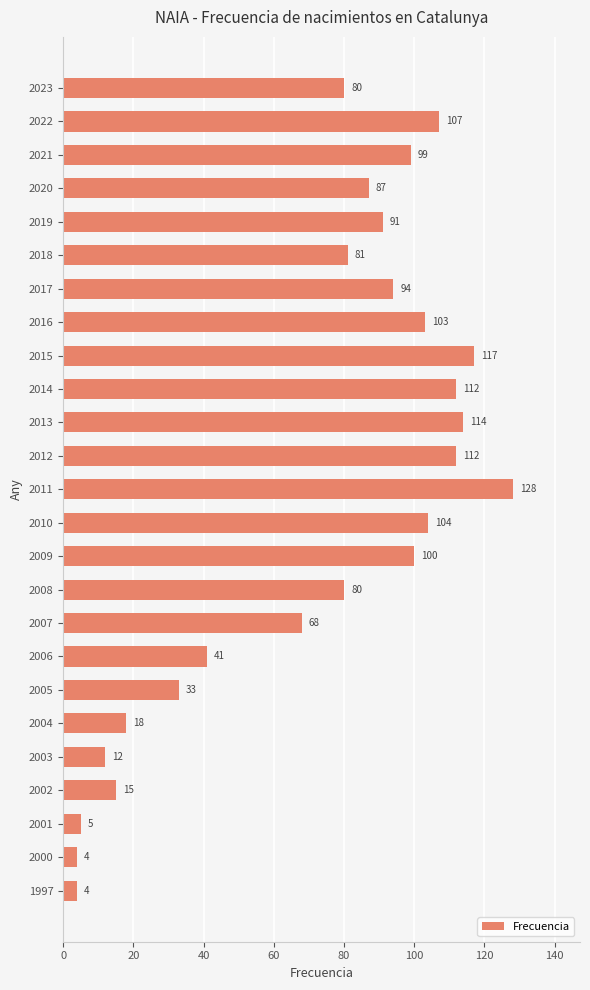

What is the difference between the second highest and second lowest values?

113